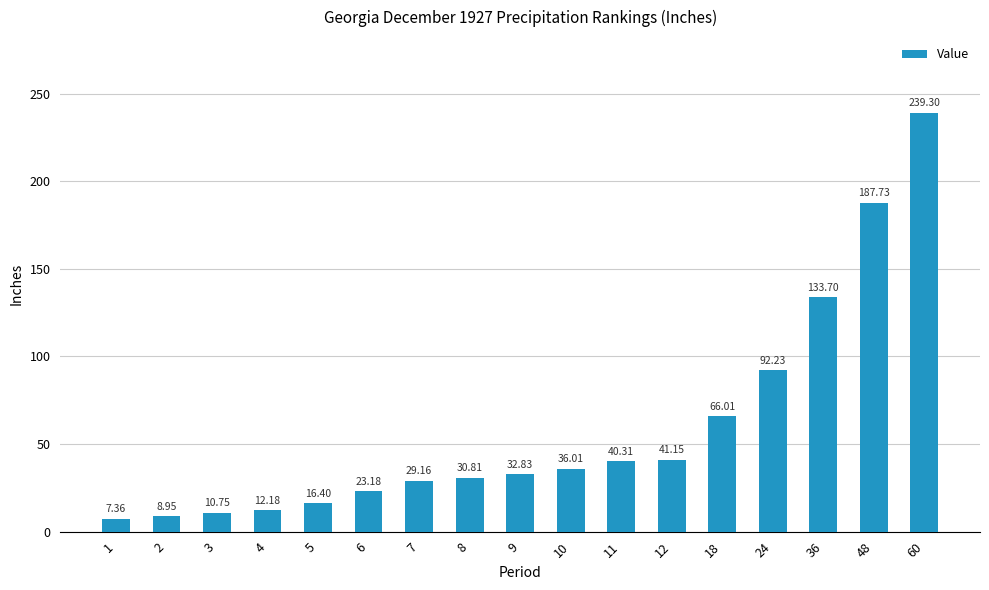

The chart shows a value of 40.3 at 11. True or false?

True